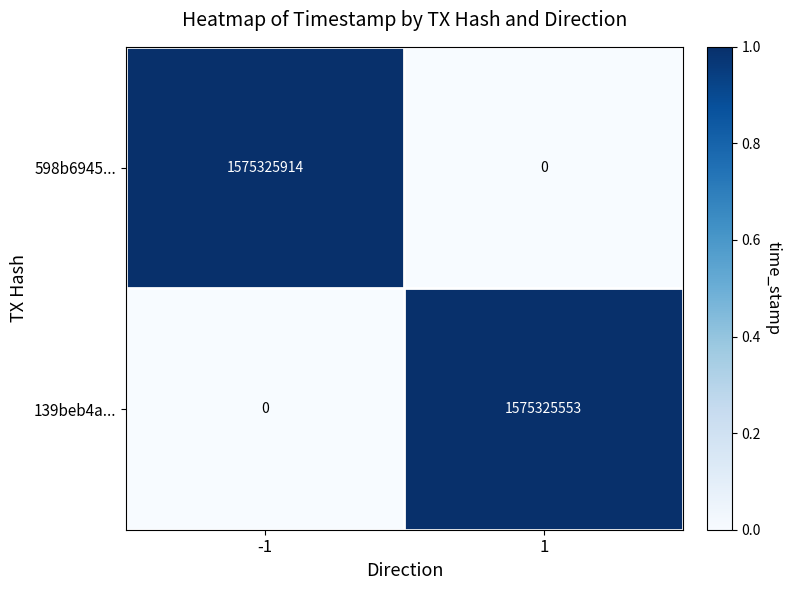

What is the average value of the 598b6945... series?

787662957